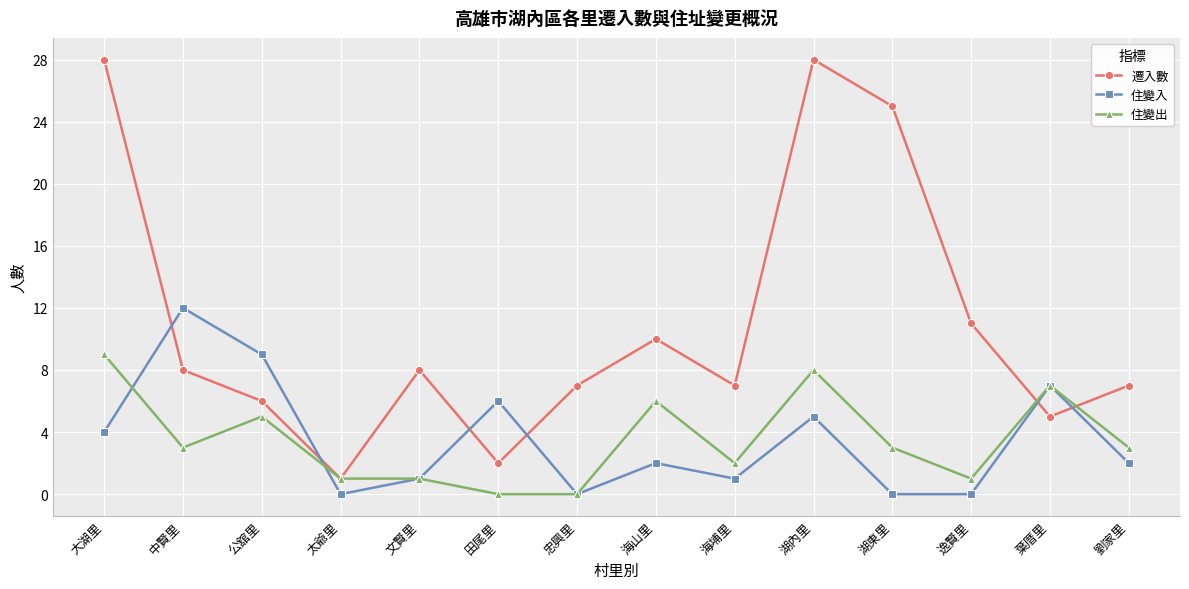

Which series has the largest total across all categories?

遷入數